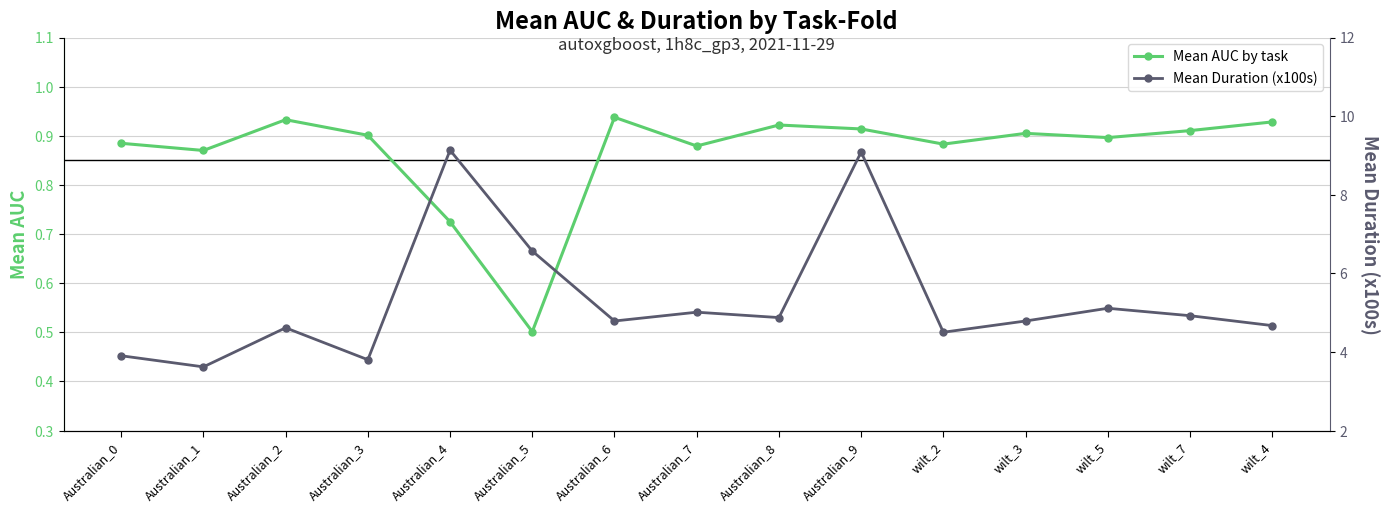

The value of Mean AUC by task at Australian_7 is 0.9. True or false?

True